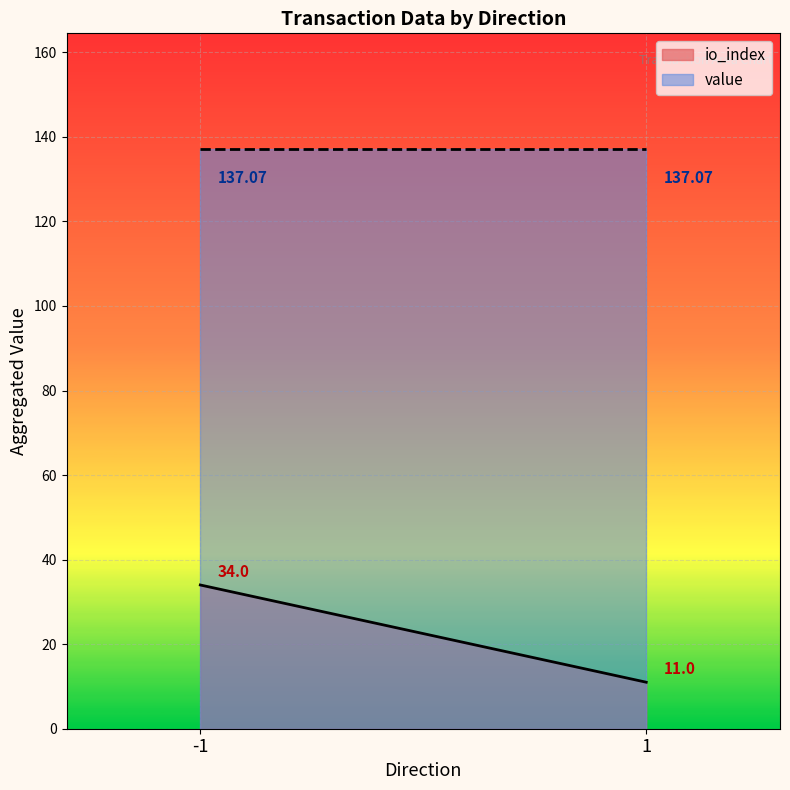

At which label does value reach its minimum?

-1 (Regular)